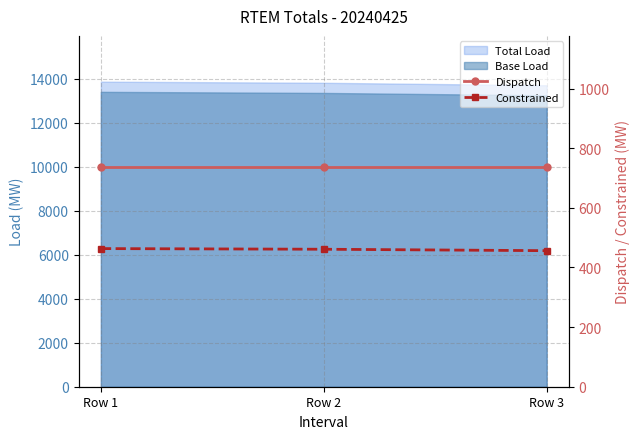

Which category has the highest value across all series?

Row 1